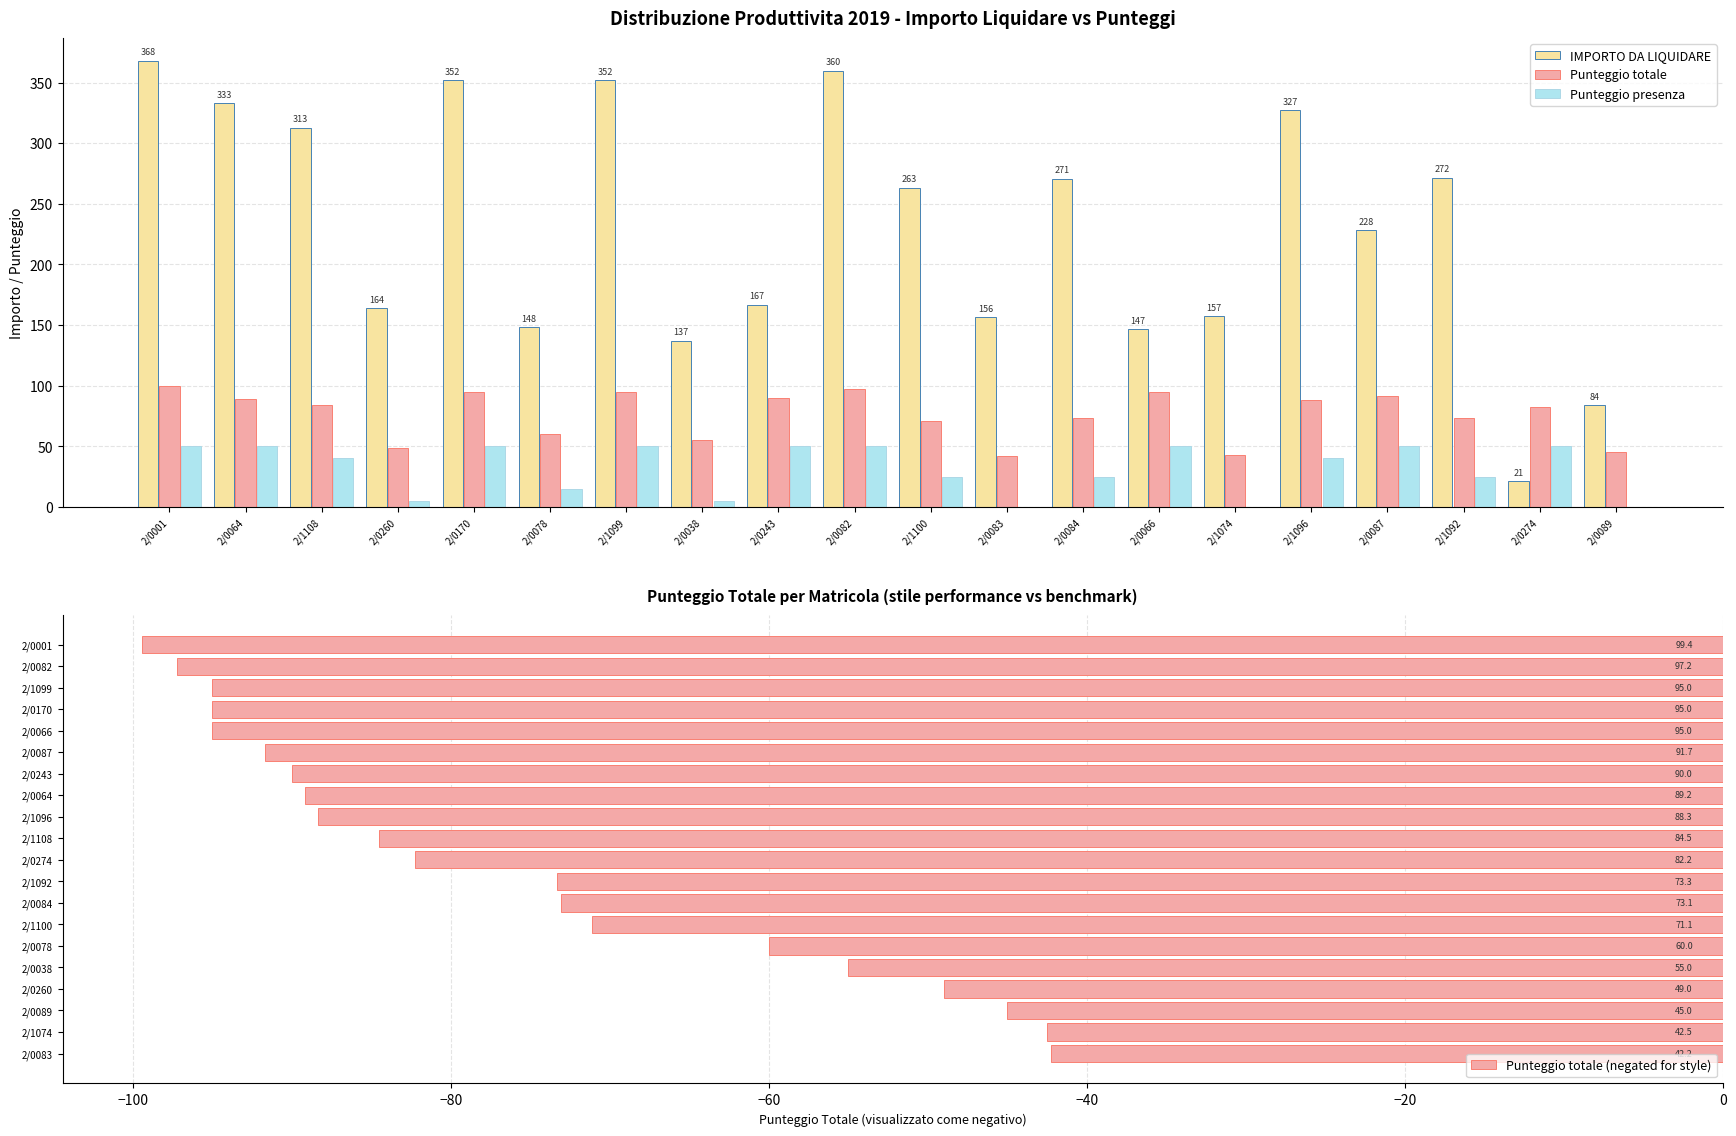

What is the value of the Punteggio totale (negated for style) bar at the 13th from the left?

-89.2